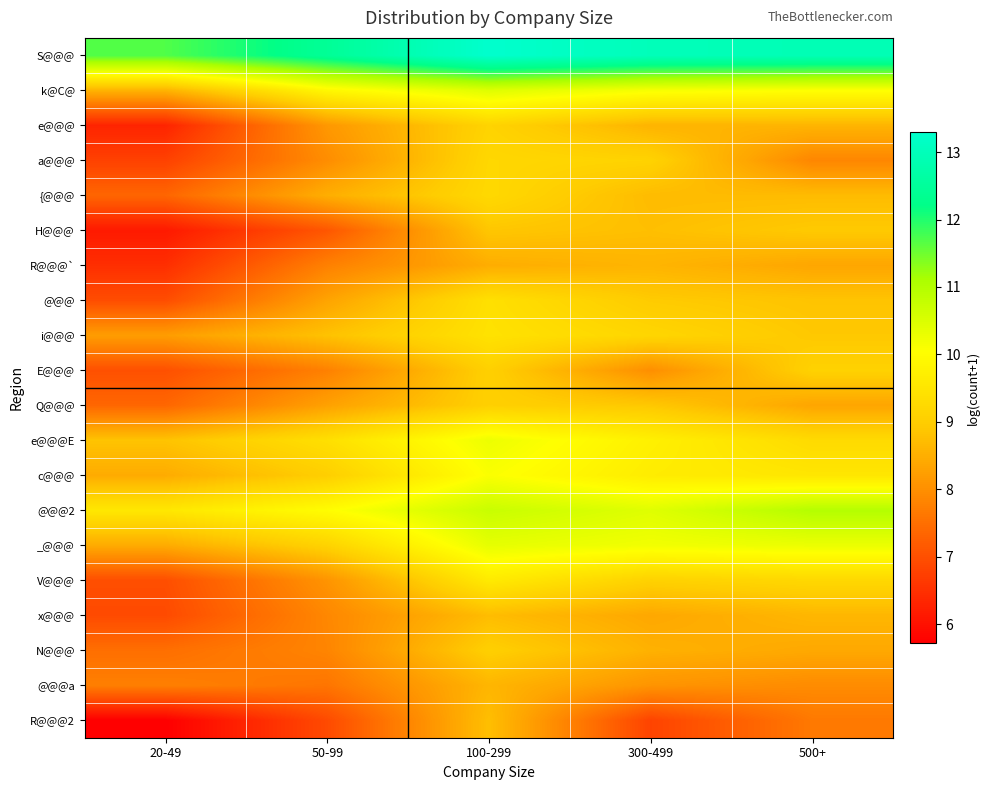

Reading right to left, transcribe all the data shown in this chart.

S@@@: 500+=12.9	300-499=13.0	100-299=13.3	50-99=12.4	20-49=11.7
k@C@: 500+=10.1	300-499=10.1	100-299=10.5	50-99=9.9	20-49=8.6
e@@@: 500+=8.6	300-499=8.6	100-299=9.1	50-99=8.1	20-49=6.3
a@@@: 500+=7.9	300-499=9.1	100-299=9.2	50-99=8.0	20-49=6.8
{@@@: 500+=8.7	300-499=8.7	100-299=9.2	50-99=8.5	20-49=7.3
H@@@: 500+=8.9	300-499=8.8	100-299=8.9	50-99=7.1	20-49=6.1
R@@@`: 500+=8.4	300-499=8.6	100-299=8.5	50-99=7.8	20-49=6.5
@@@: 500+=8.8	300-499=9.0	100-299=9.4	50-99=8.3	20-49=7.0
i@@@: 500+=8.9	300-499=9.2	100-299=9.4	50-99=8.8	20-49=8.2
E@@@: 500+=9.1	300-499=8.0	100-299=9.1	50-99=7.8	20-49=7.0
Q@@@: 500+=8.4	300-499=8.9	100-299=9.1	50-99=8.3	20-49=7.4
e@@@E: 500+=9.3	300-499=9.7	100-299=10.3	50-99=9.4	20-49=8.8
c@@@: 500+=9.5	300-499=9.7	100-299=10.1	50-99=9.0	20-49=8.5
@@@2: 500+=11.0	300-499=10.4	100-299=10.7	50-99=10.0	20-49=9.5
_@@@: 500+=10.3	300-499=10.2	100-299=10.4	50-99=9.1	20-49=8.5
V@@@: 500+=9.2	300-499=9.1	100-299=9.6	50-99=8.1	20-49=7.0
x@@@: 500+=8.6	300-499=8.4	100-299=8.7	50-99=7.9	20-49=6.9
N@@@: 500+=8.4	300-499=8.5	100-299=9.0	50-99=7.8	20-49=7.5
@@@a: 500+=7.9	300-499=8.1	100-299=8.6	50-99=7.6	20-49=7.8
R@@@2: 500+=7.7	300-499=6.8	100-299=8.8	50-99=6.9	20-49=5.7